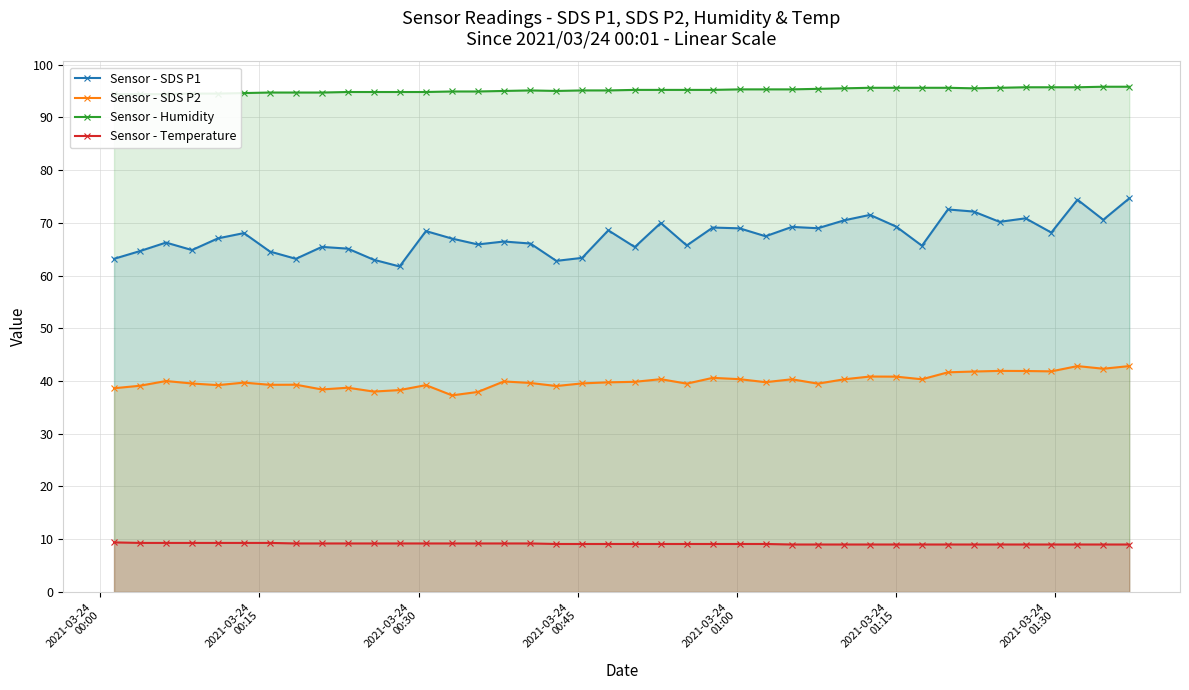

True or false: Sensor - SDS P2 has more than 1 interior local peaks.

True